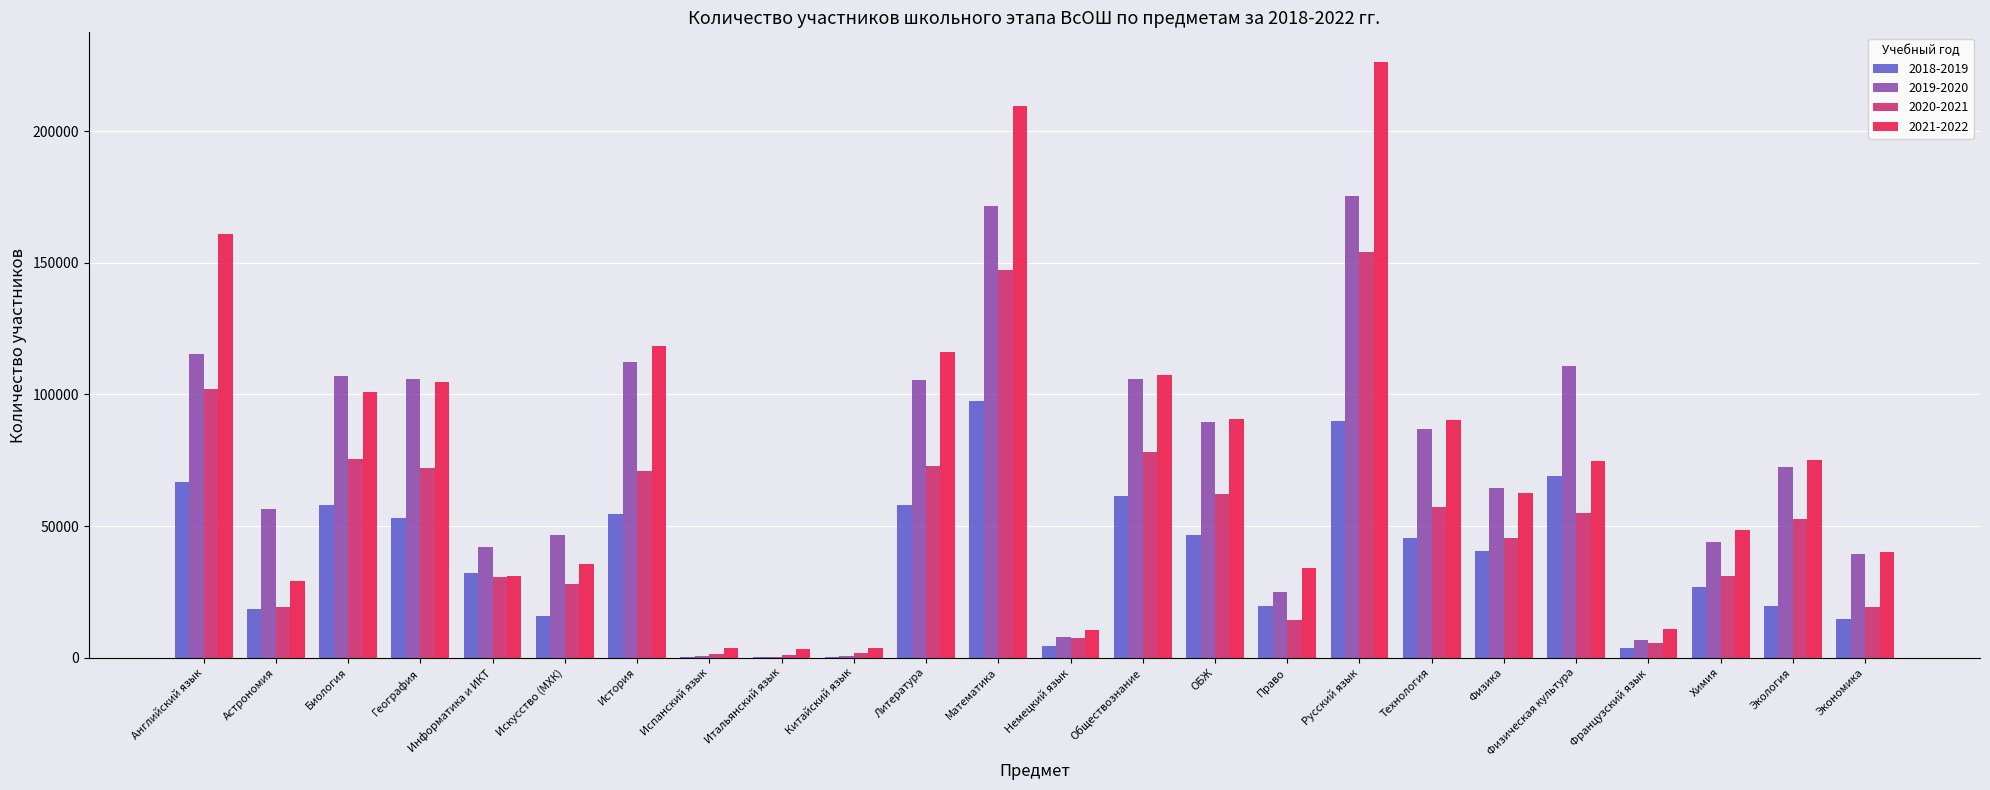

Which category has the highest value across all series?

Русский язык